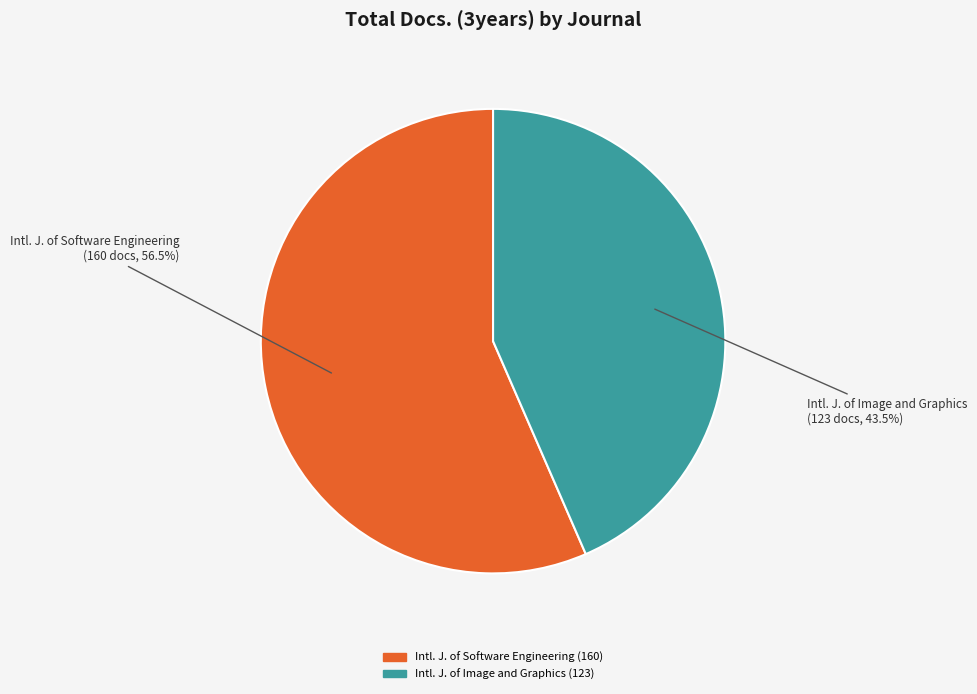

Count the number of slices in the pie.

2